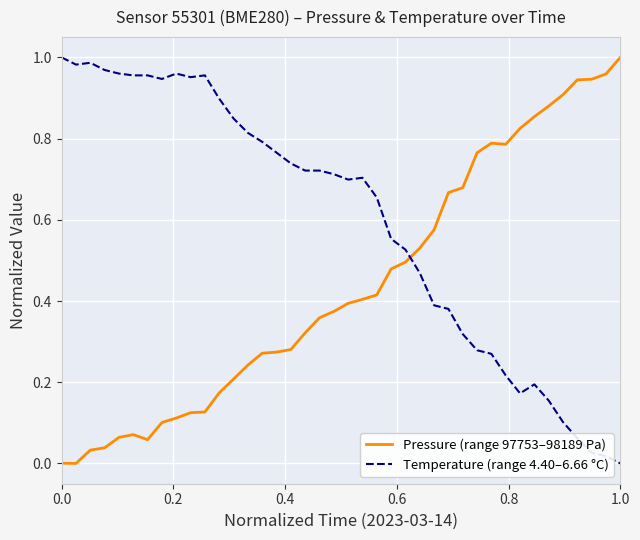

List the series in order of their overall mean, highest first.

Temperature (range 4.40–6.66 °C), Pressure (range 97753–98189 Pa)